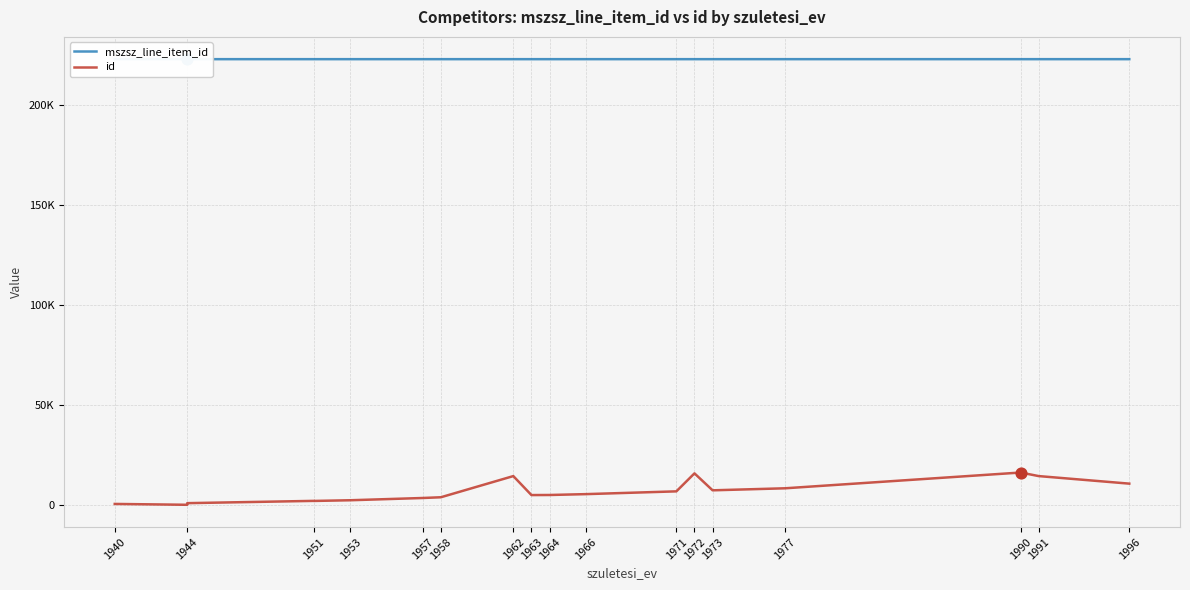

Which series has the largest Y range (max minus min)?

id